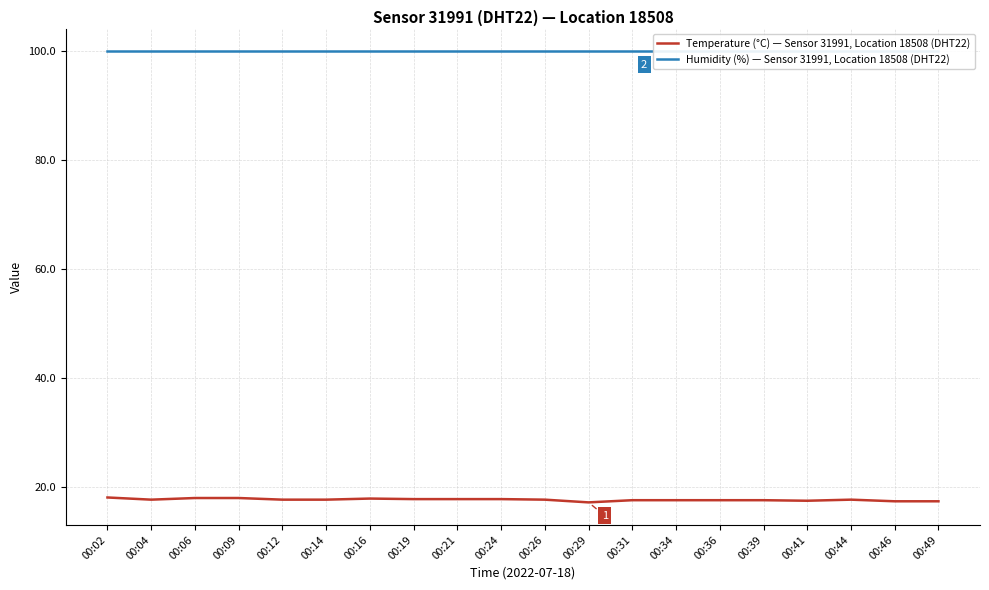

What is the total value across all series at 00:49?

117.2